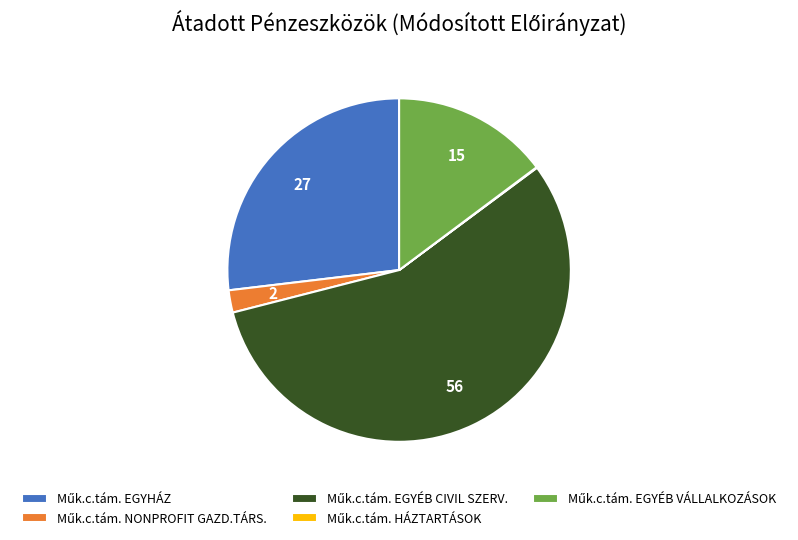

Is there any slice that represents more than half of the pie?

Yes